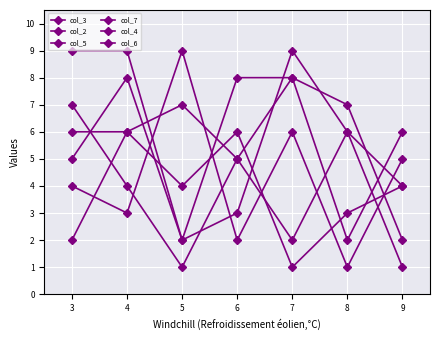

What is the average value of the col_2 series?

5